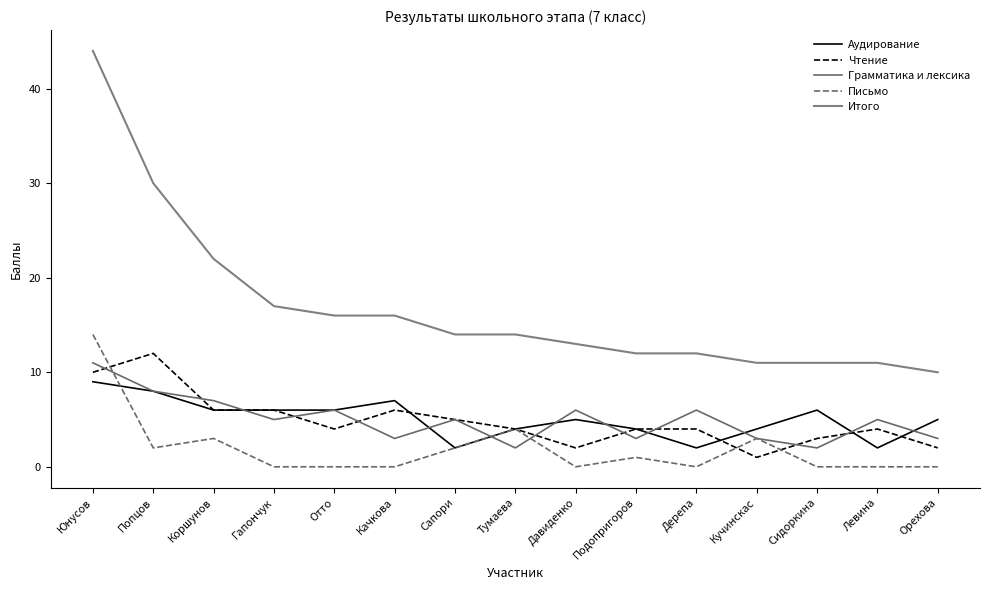

What is the maximum value shown in the chart?

44